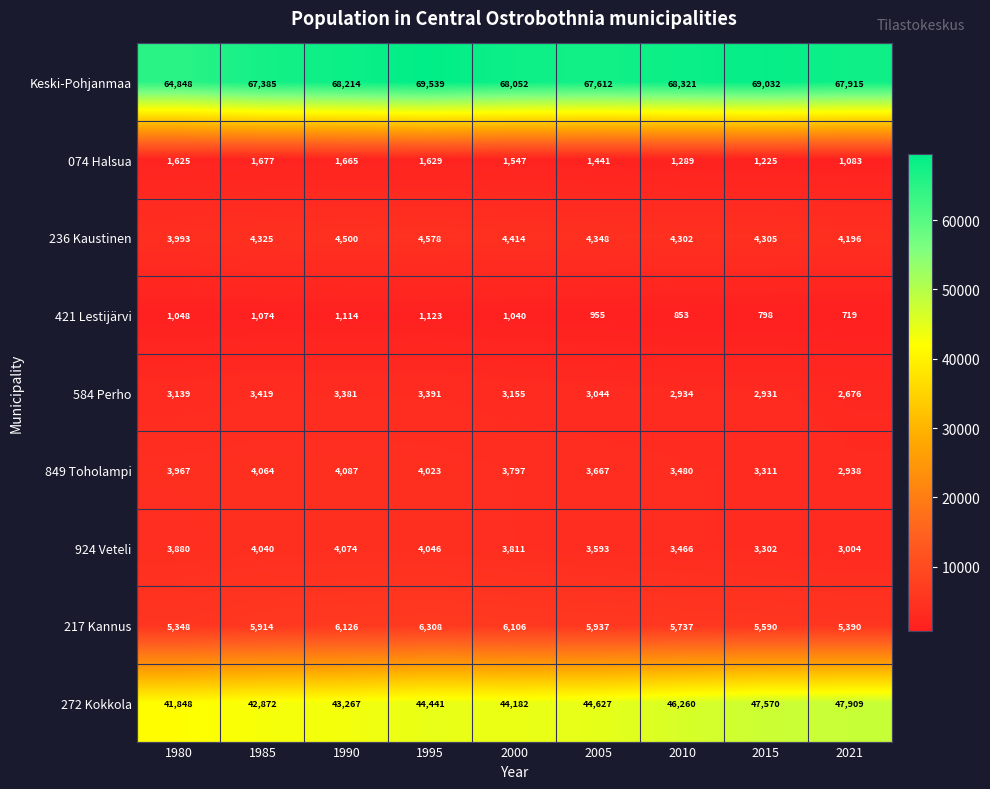

What is the average value of the 584 Perho series?

3119